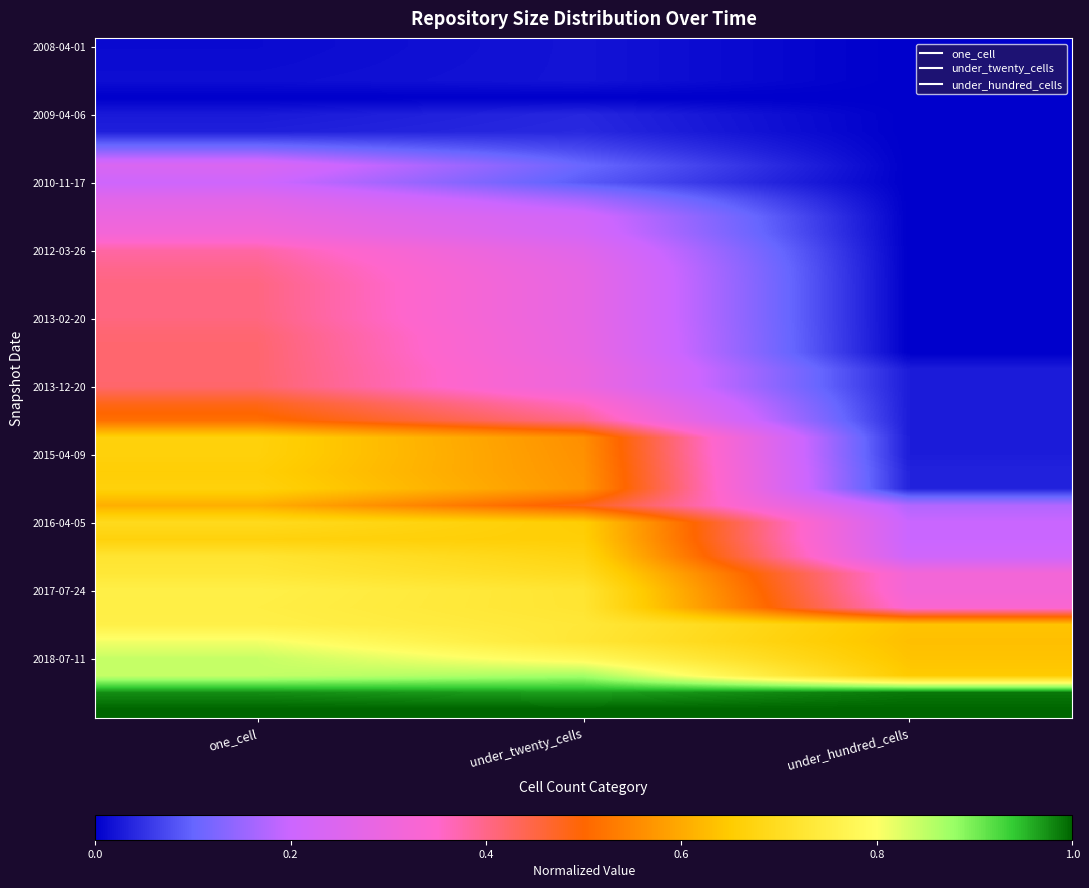

Between under_hundred_cells and under_twenty_cells, which is larger?

under_twenty_cells